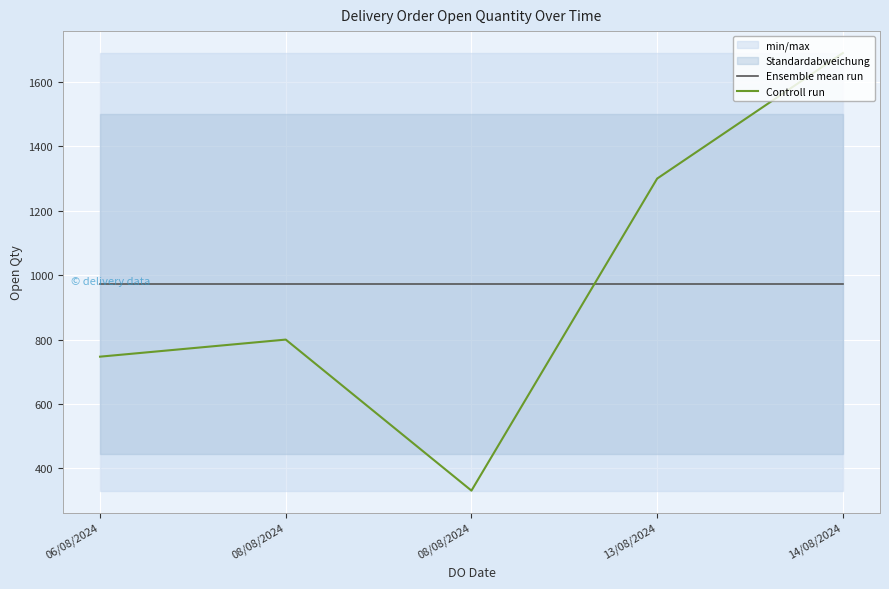

Rank the series by their maximum value, from highest to lowest.

Controll run, Ensemble mean run